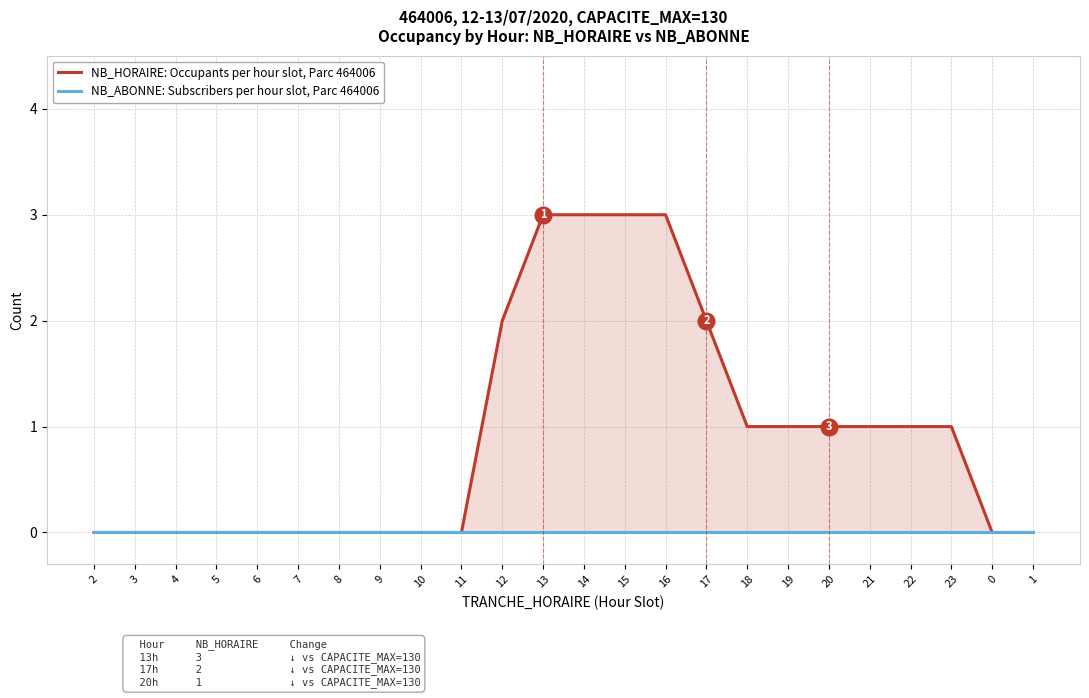

Does the chart have visible grid lines?

Yes